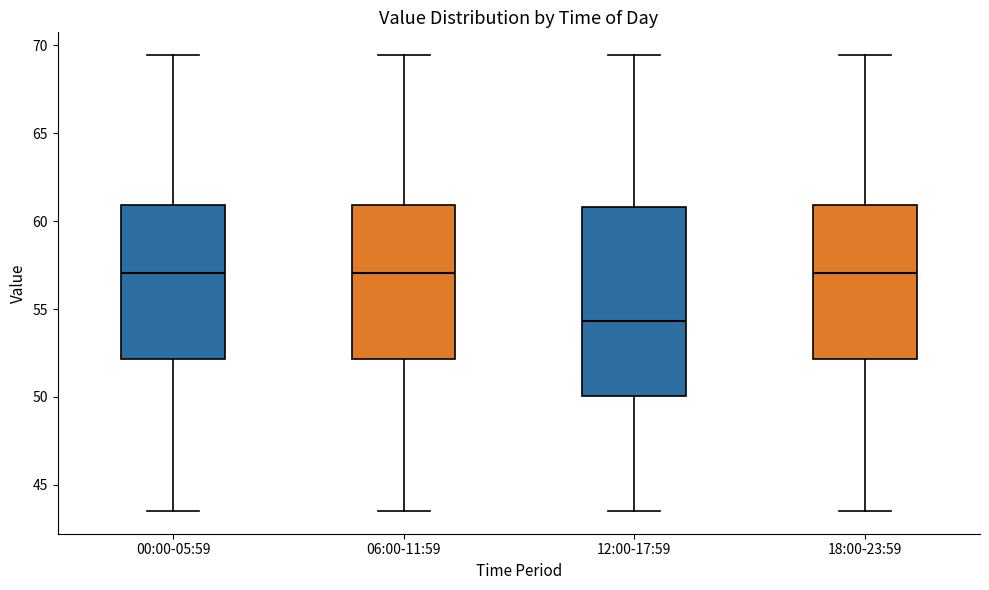

Where does the upper whisker of the box for 18:00-23:59 end on the y-axis? The values are not printed on the chart, so give them approximately, as read against the axis.

69.5